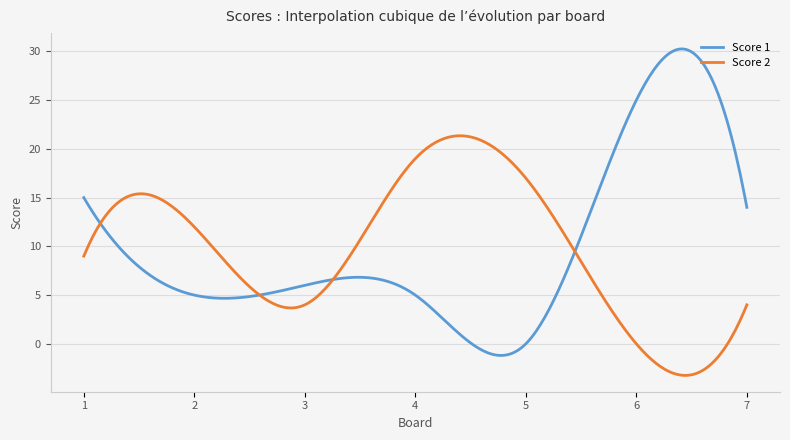

What is the smallest value displayed?

-3.2